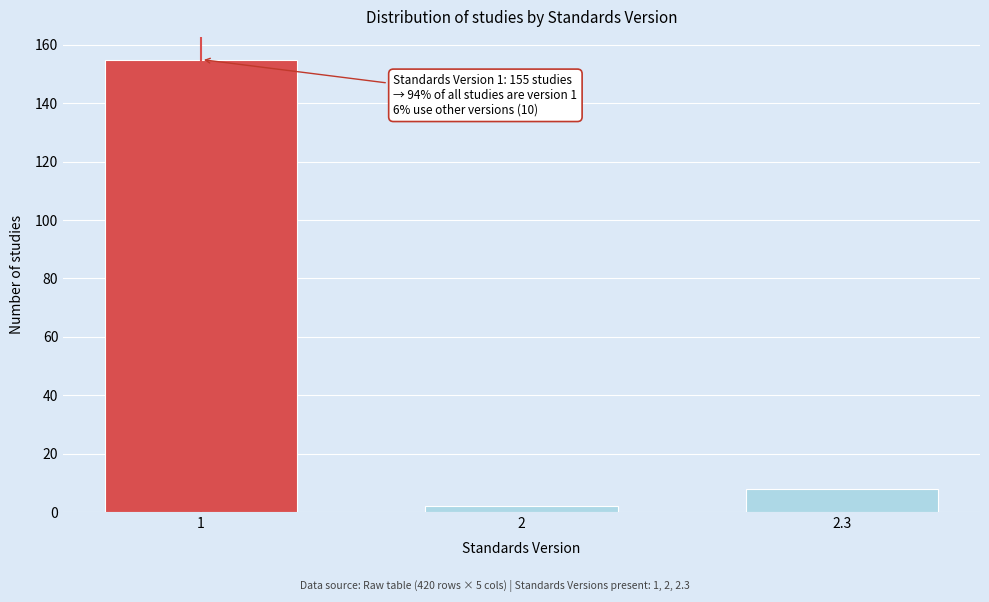

Reading left to right, what are all the values shown in this chart?

1=155	2=2	2.3=8